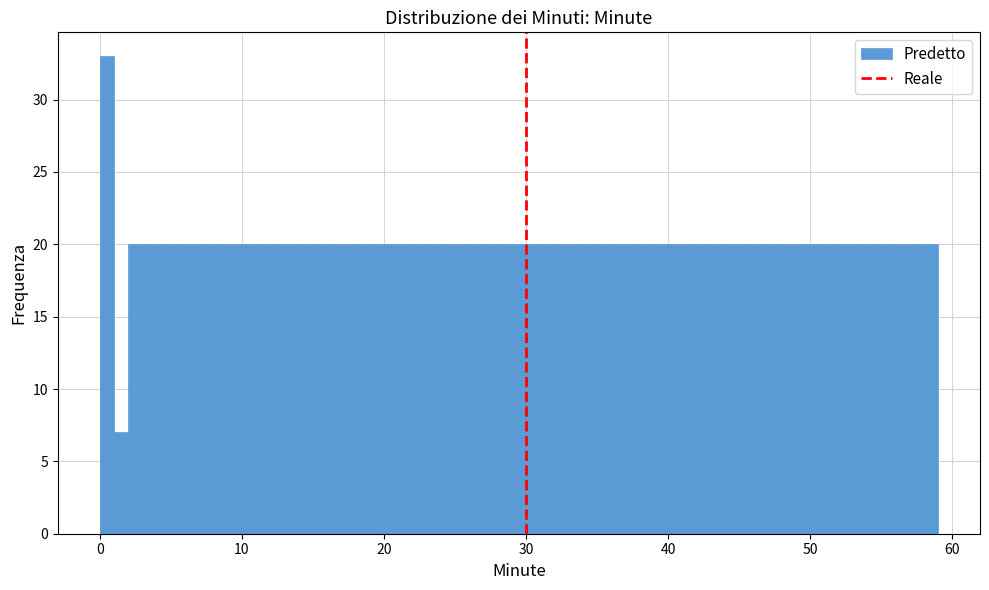

Around what value on the x-axis is the tallest bar? Give the approximate position of its centre, as read against the axis.

0